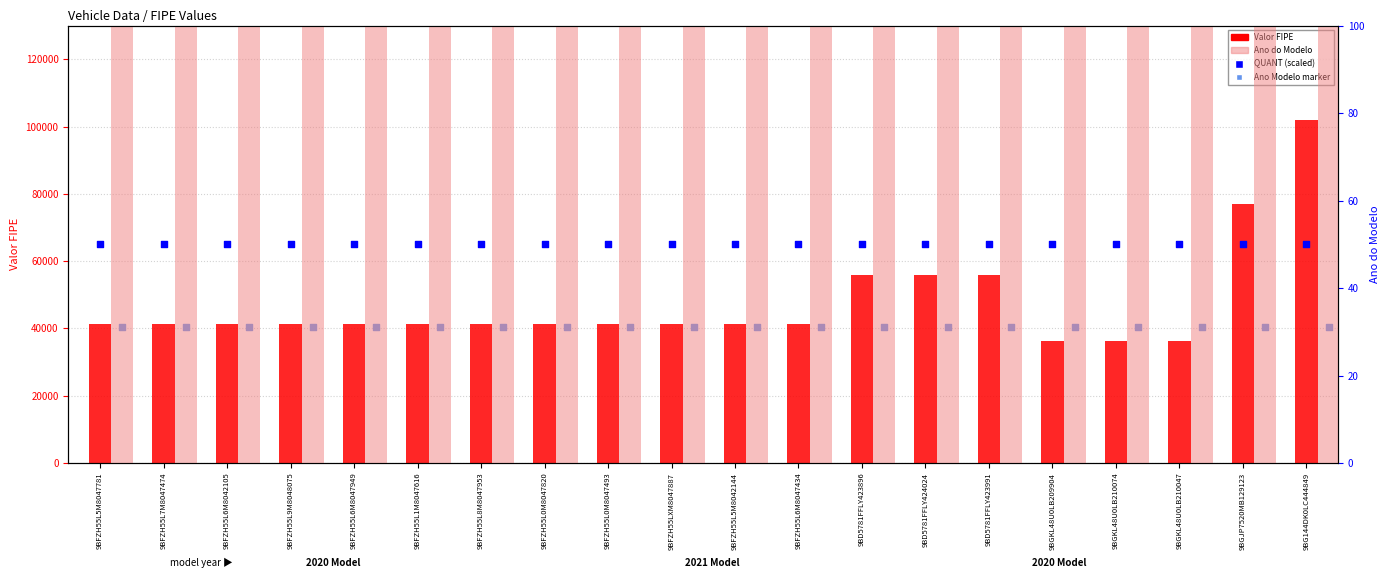

What are all the series names shown in the legend?

Valor FIPE, Ano Modelo marker, Ano do Modelo, QUANT (scaled)